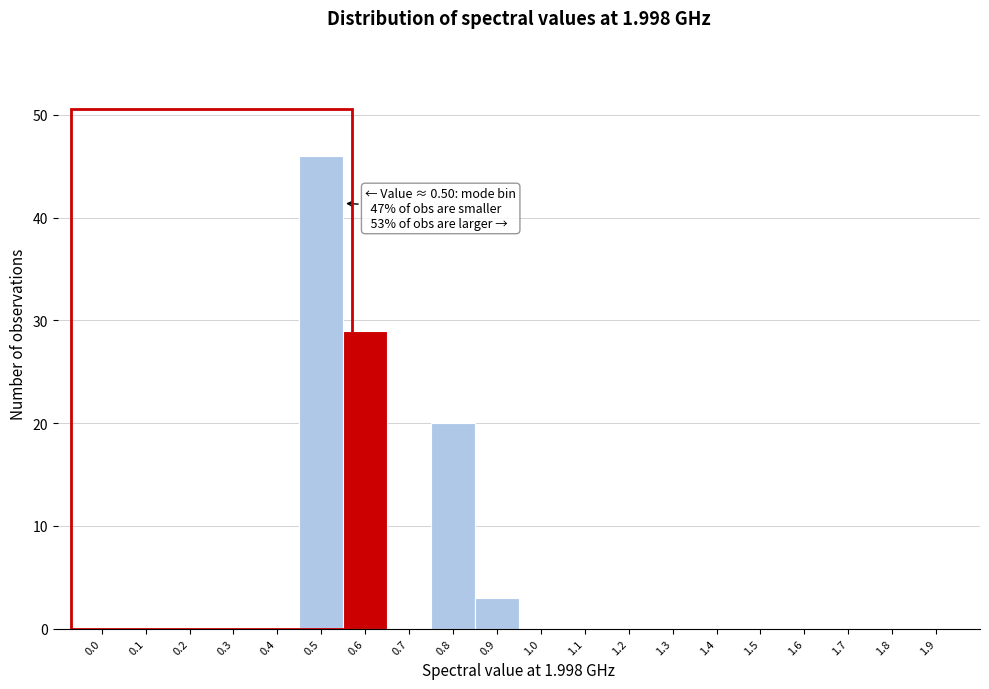

Reading left to right, extract all data points from this chart.

0.0=0	0.1=0	0.2=0	0.3=0	0.4=0	0.5=46	0.6=29	0.7=0	0.8=20	0.9=3	1.0=0	1.1=0	1.2=0	1.3=0	1.4=0	1.5=0	1.6=0	1.7=0	1.8=0	1.9=0